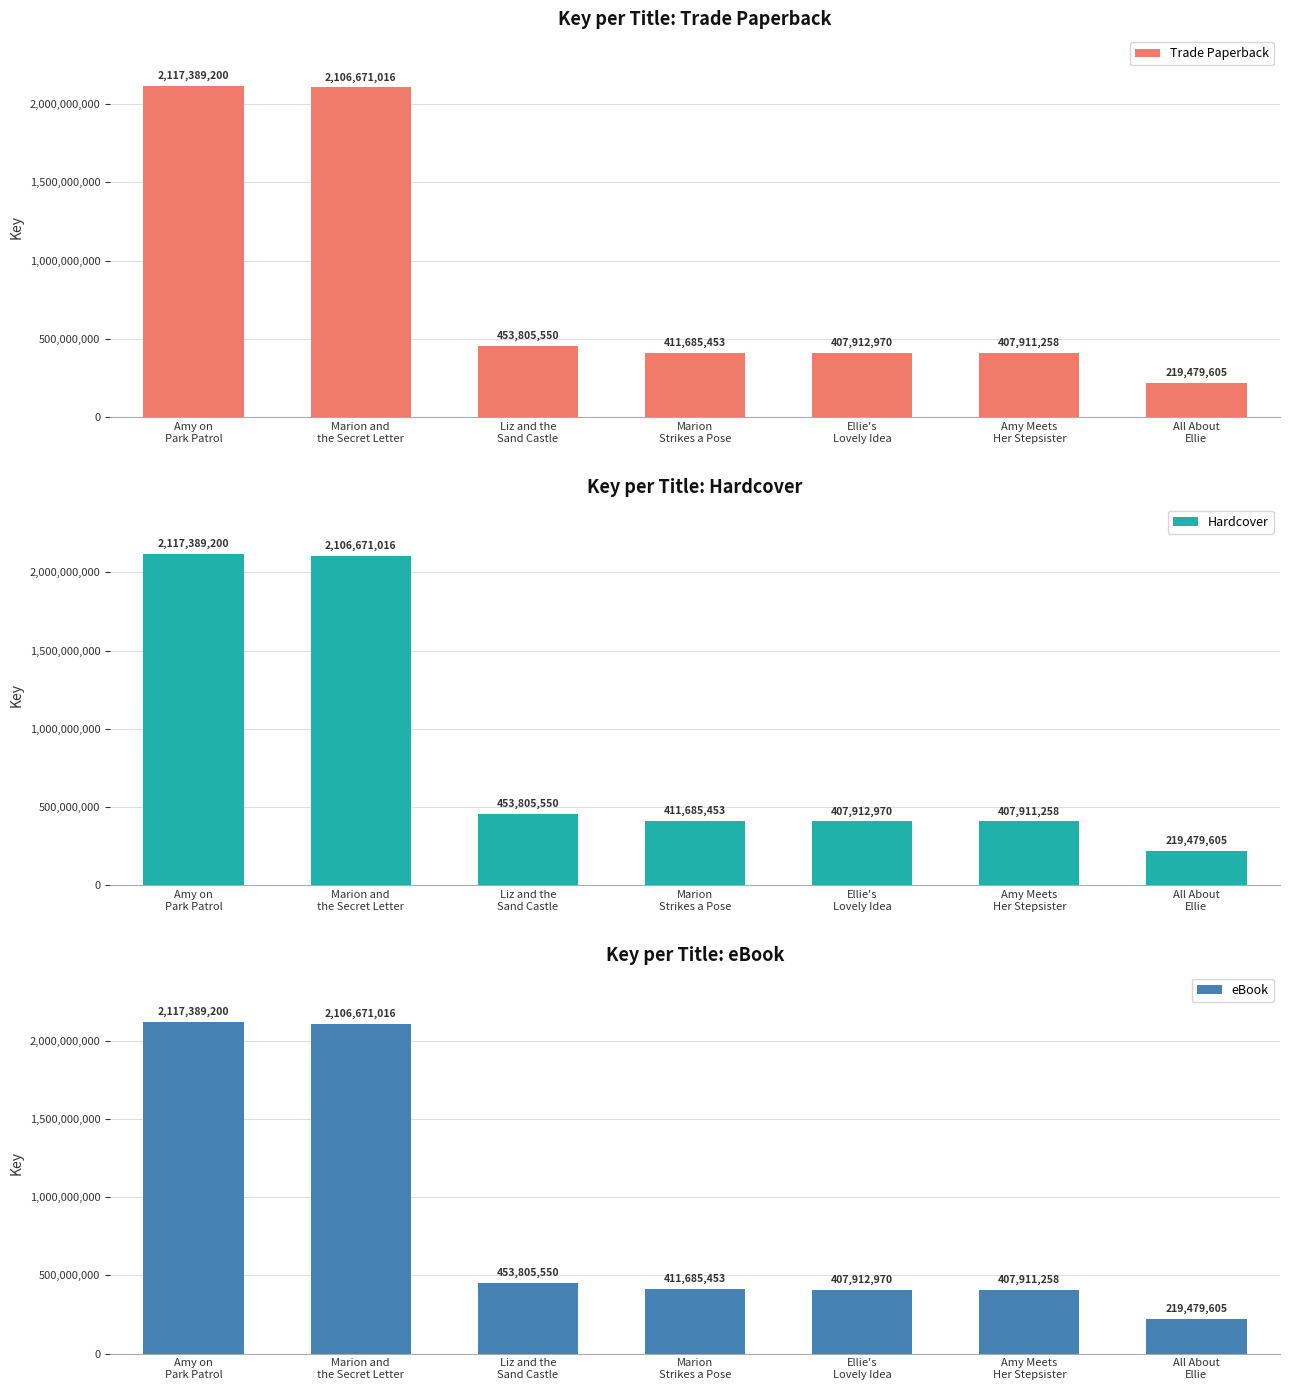

How many categories are shown in the chart?

7